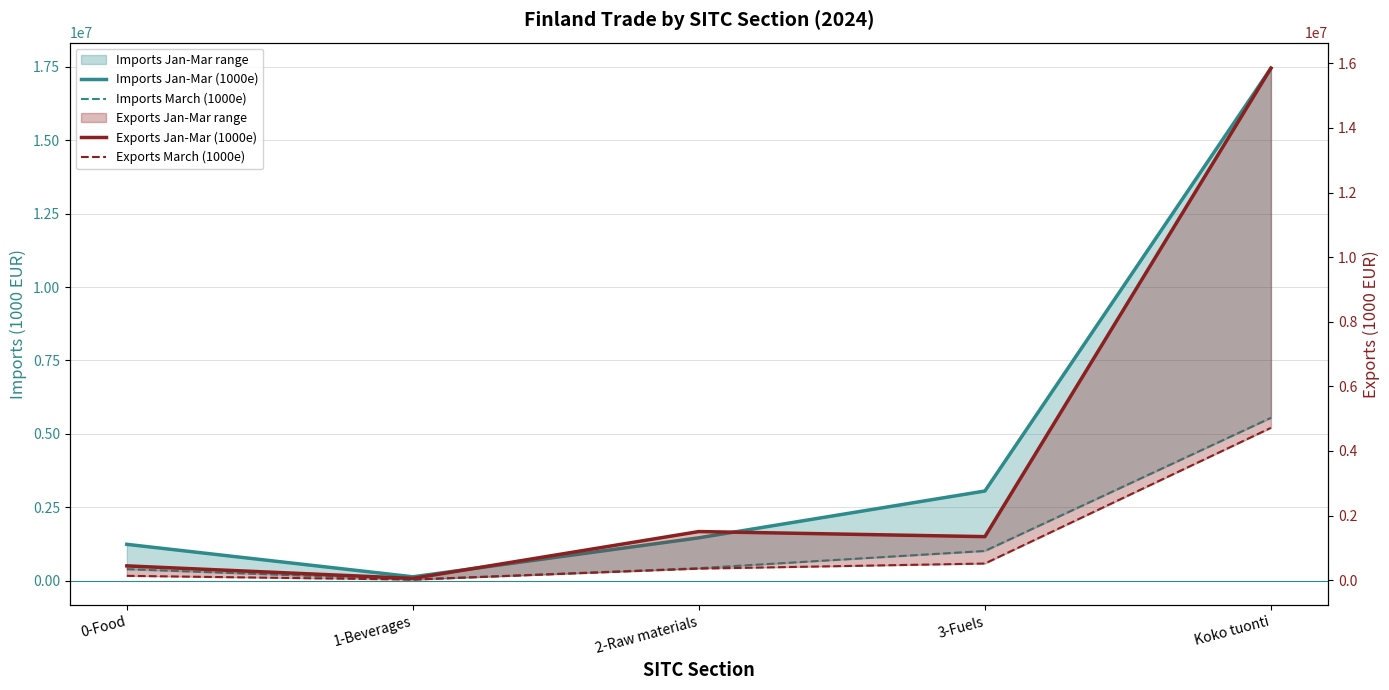

List the series in order of their peak value, highest first.

Imports Jan-Mar (1000e), Exports Jan-Mar (1000e), Imports March (1000e), Exports March (1000e)